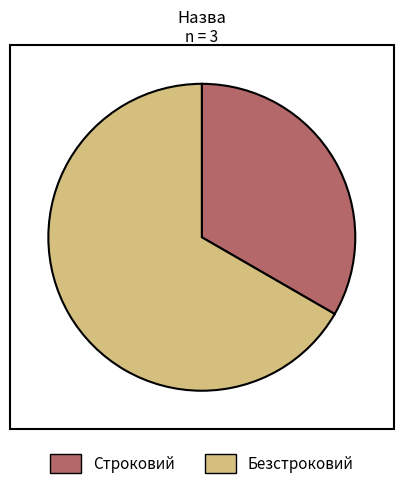

Which slice is the largest?

Безстроковий